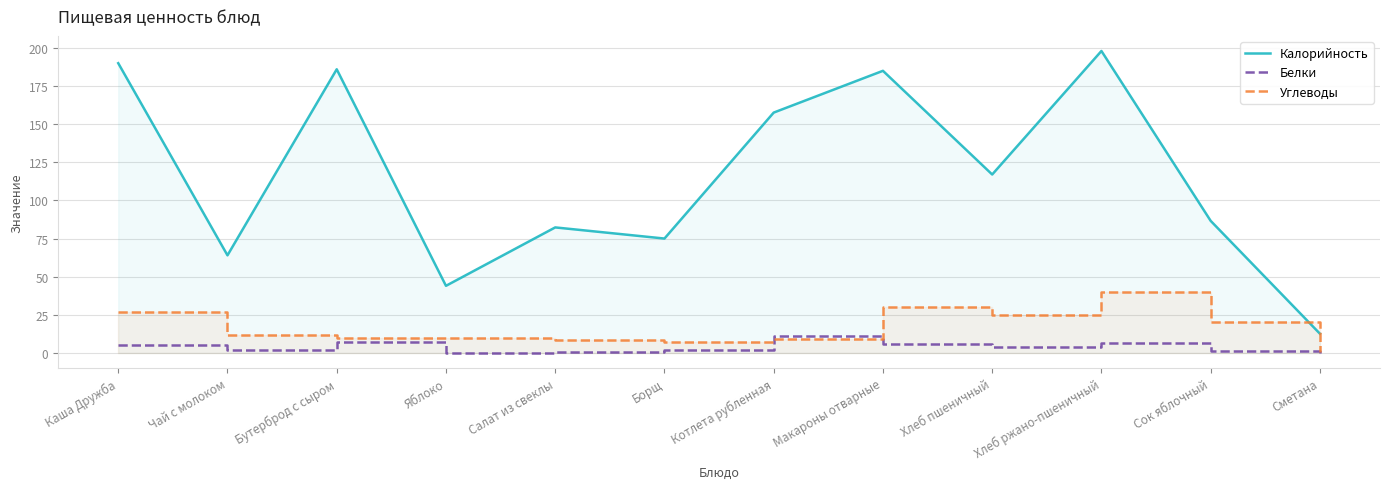

How many values in the Углеводы series are below 11?

6